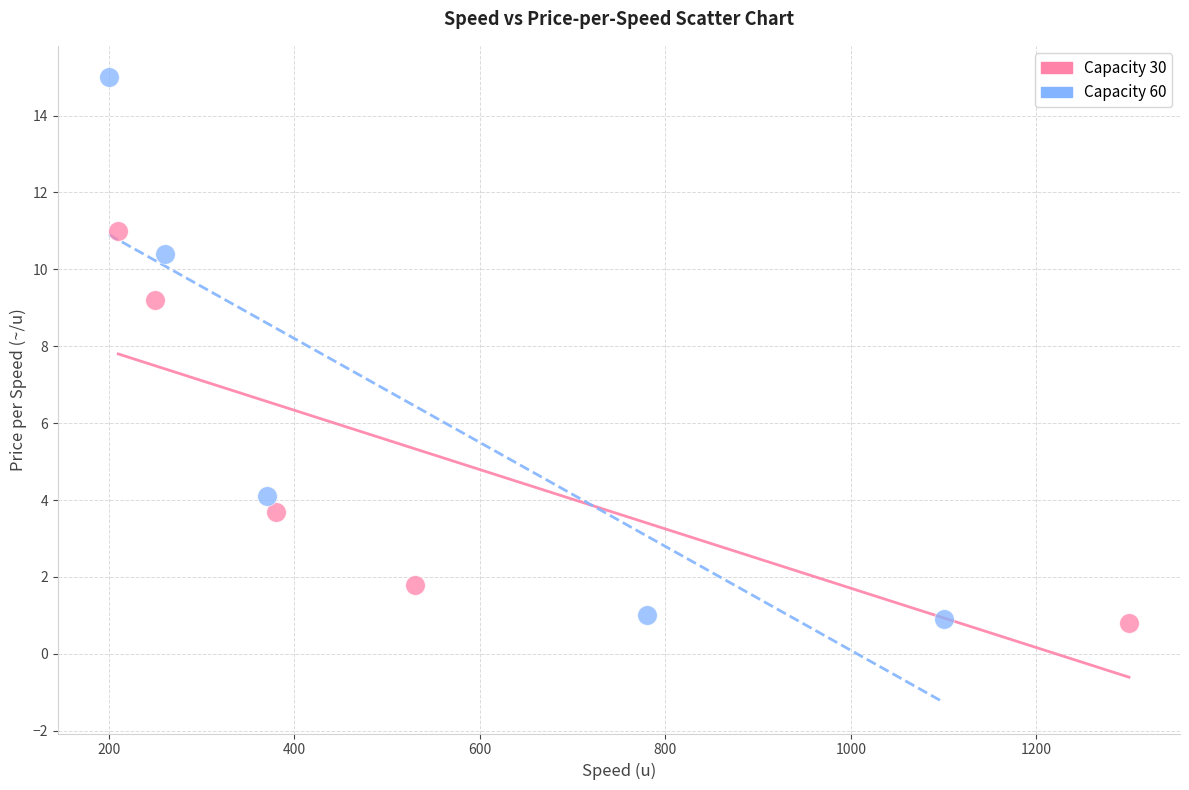

Which series contains the highest Y value?

Capacity 60